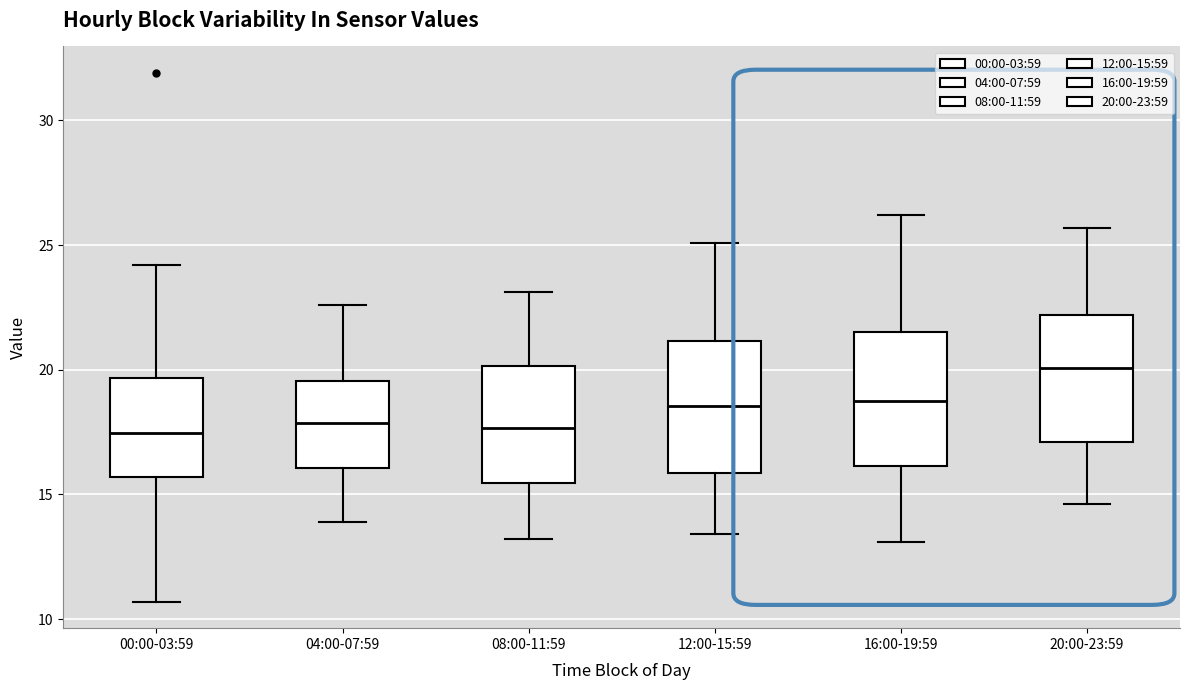

Where is the upper edge of the box for 04:00-07:59 on the y-axis? The values are not printed on the chart, so give them approximately, as read against the axis.

19.5